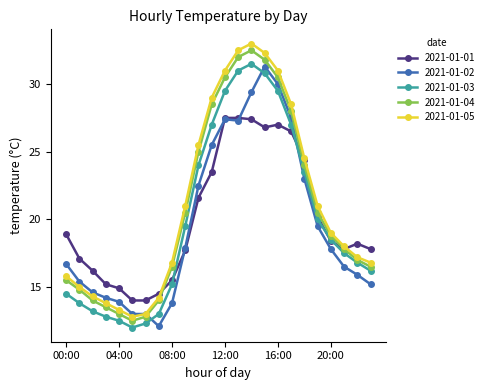

What is the maximum value for 2021-01-02?

31.3